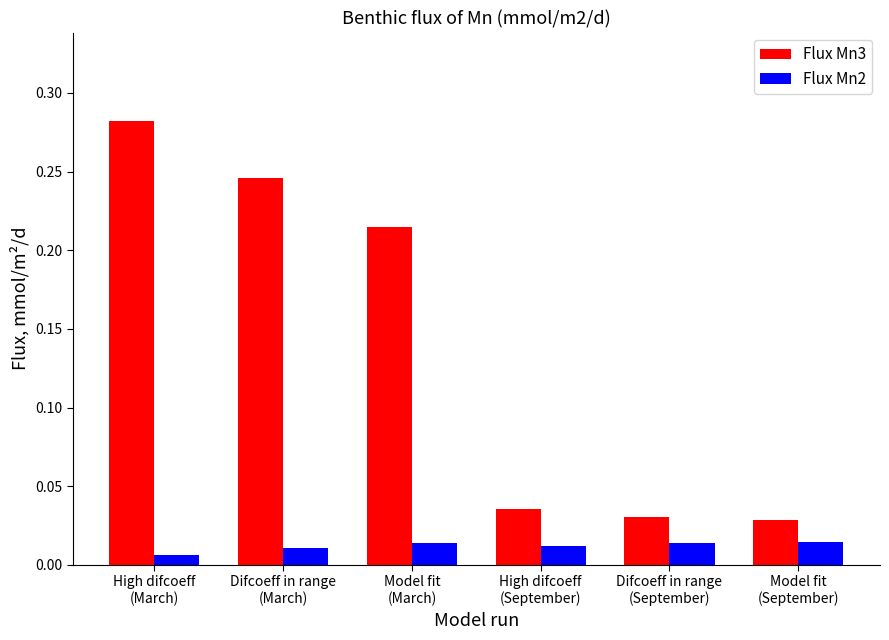

List the series in order of their overall mean, highest first.

Flux Mn3, Flux Mn2